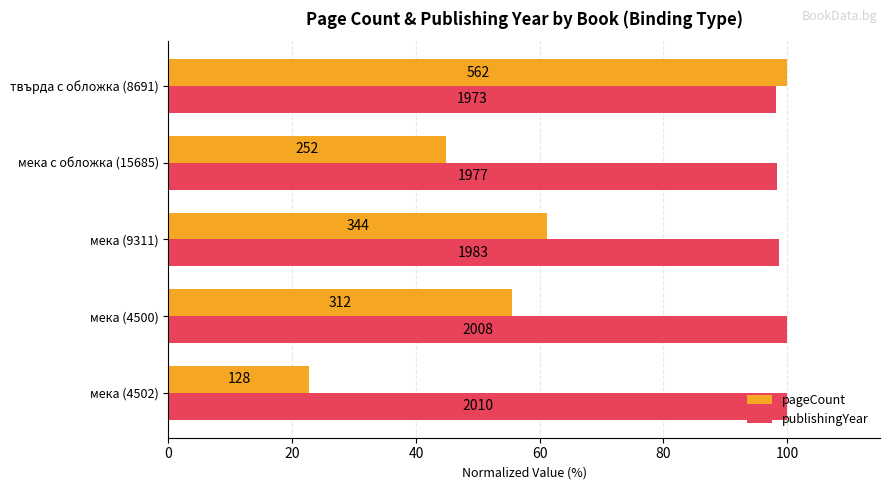

Rank the series by their average value, from lowest to highest.

pageCount, publishingYear